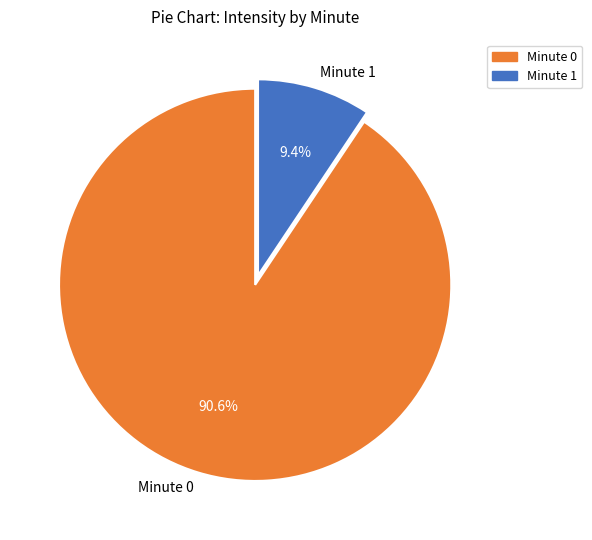

What is the majority slice?

Minute 0